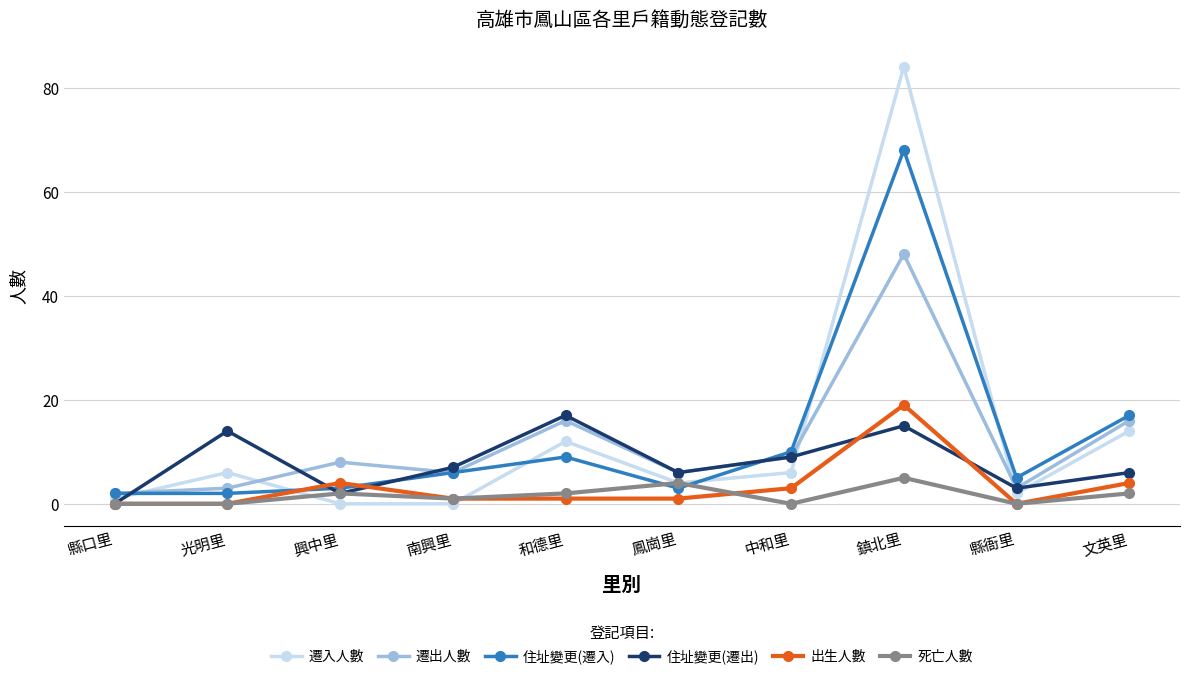

Reading left to right, transcribe all the data shown in this chart.

遷入人數: 縣口里=1	光明里=6	興中里=0	南興里=0	和德里=12	鳳崗里=4	中和里=6	鎮北里=84	縣衙里=2	文英里=14
遷出人數: 縣口里=2	光明里=3	興中里=8	南興里=6	和德里=16	鳳崗里=6	中和里=9	鎮北里=48	縣衙里=3	文英里=16
住址變更(遷入): 縣口里=2	光明里=2	興中里=3	南興里=6	和德里=9	鳳崗里=3	中和里=10	鎮北里=68	縣衙里=5	文英里=17
住址變更(遷出): 縣口里=0	光明里=14	興中里=2	南興里=7	和德里=17	鳳崗里=6	中和里=9	鎮北里=15	縣衙里=3	文英里=6
出生人數: 縣口里=0	光明里=0	興中里=4	南興里=1	和德里=1	鳳崗里=1	中和里=3	鎮北里=19	縣衙里=0	文英里=4
死亡人數: 縣口里=0	光明里=0	興中里=2	南興里=1	和德里=2	鳳崗里=4	中和里=0	鎮北里=5	縣衙里=0	文英里=2